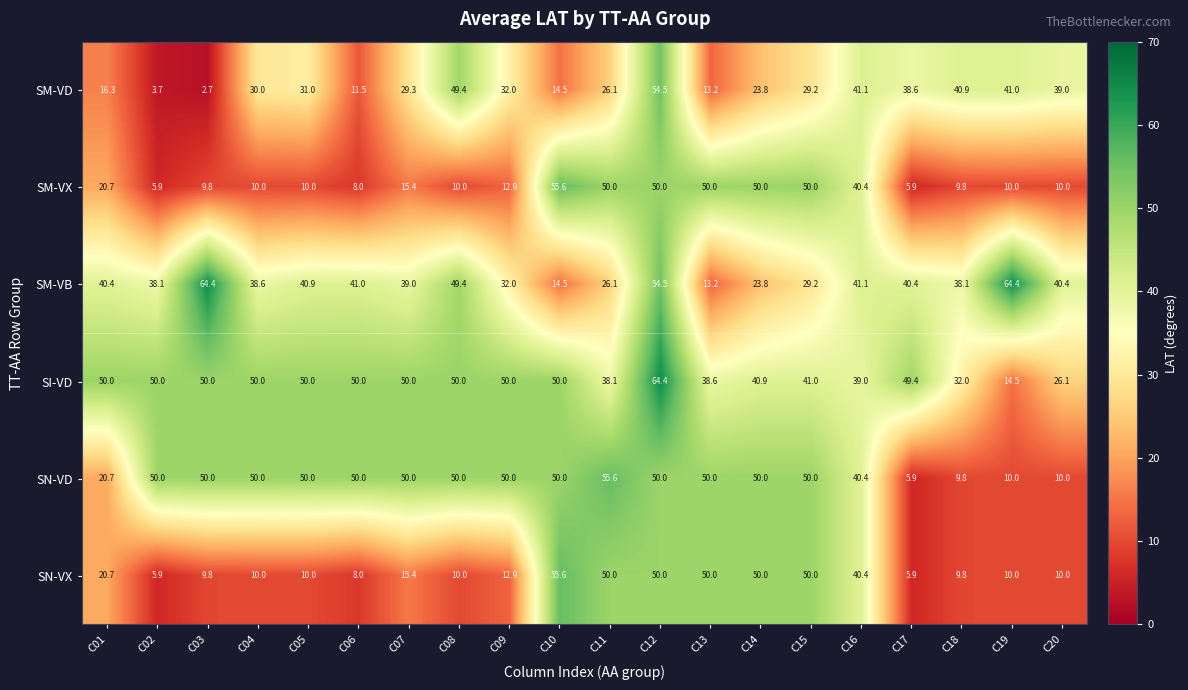

What is the sum of the SN-VD values at C04 and C07?

100.0